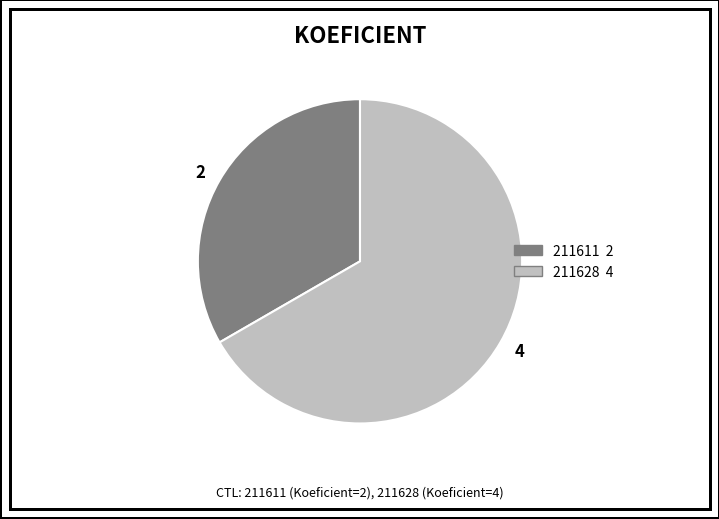

True or false: 2 accounts for 42% of the total.

False